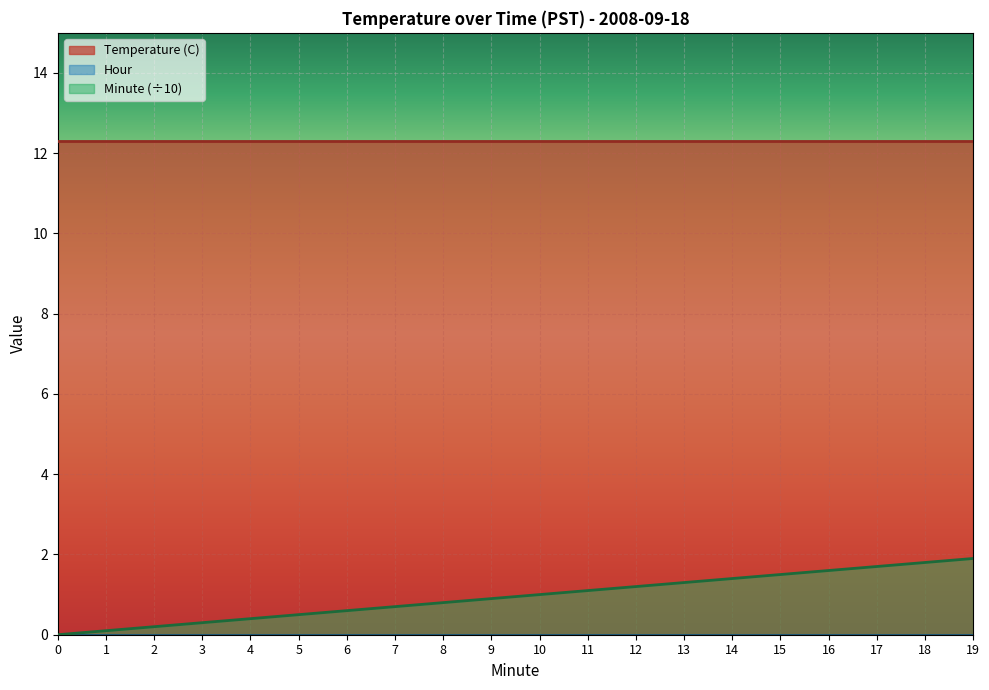

What are all the series names shown in the legend?

Temperature (C), Hour, Minute